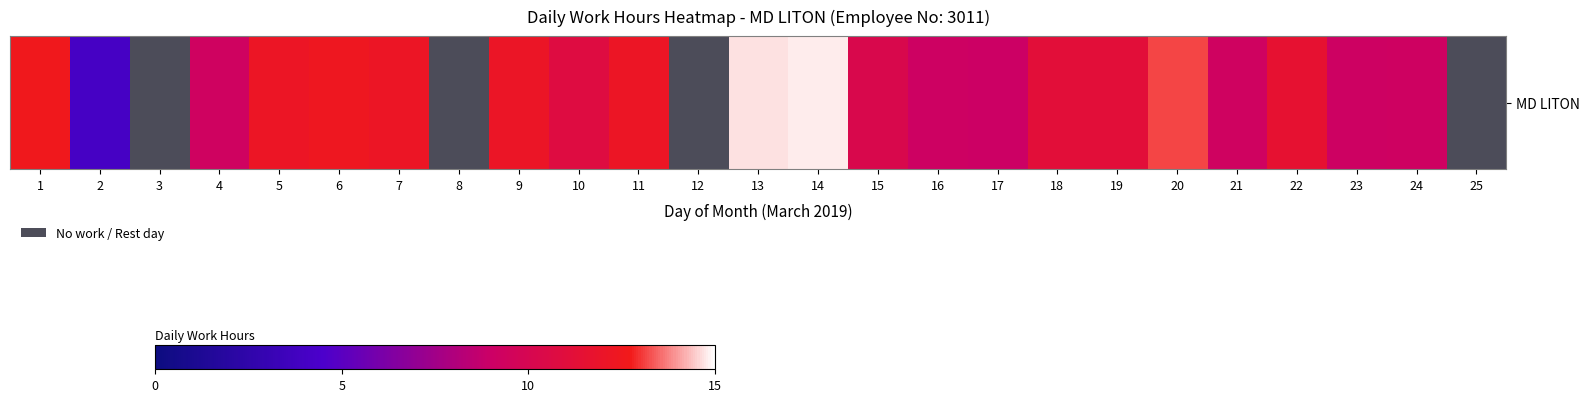

How many values are above zero?

21